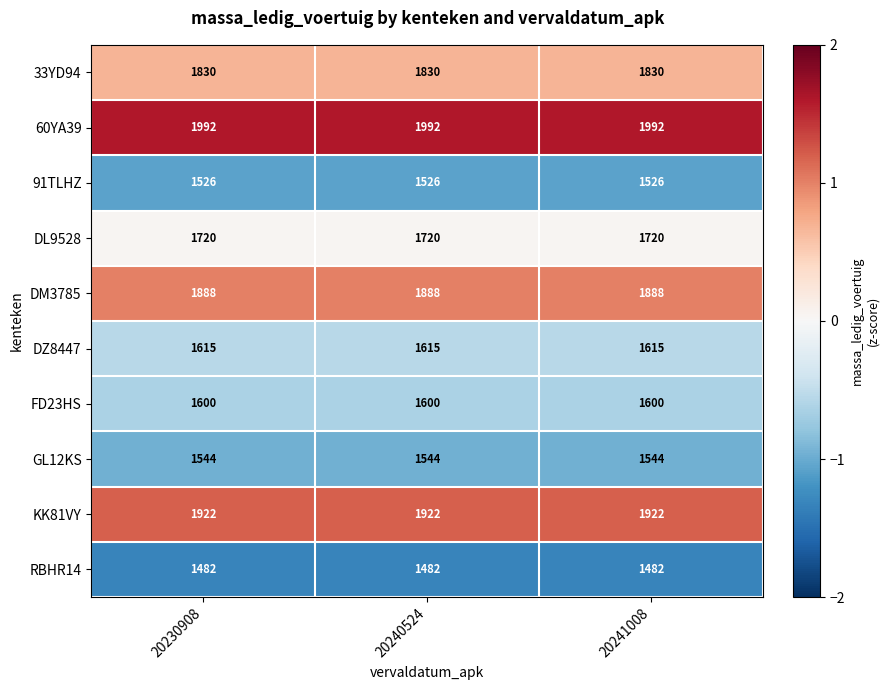

What is the smallest value displayed?

1482